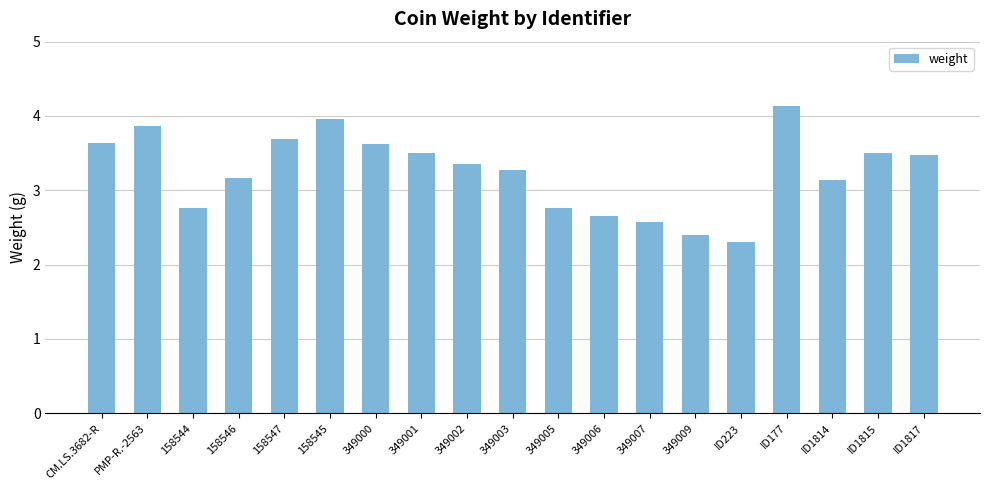

Between 349007 and 158545, which is larger?

158545